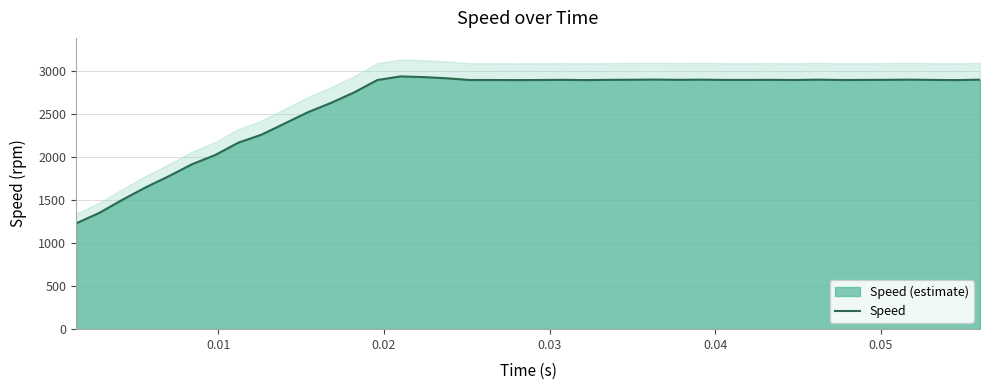

How many data points are less than 2898?

16